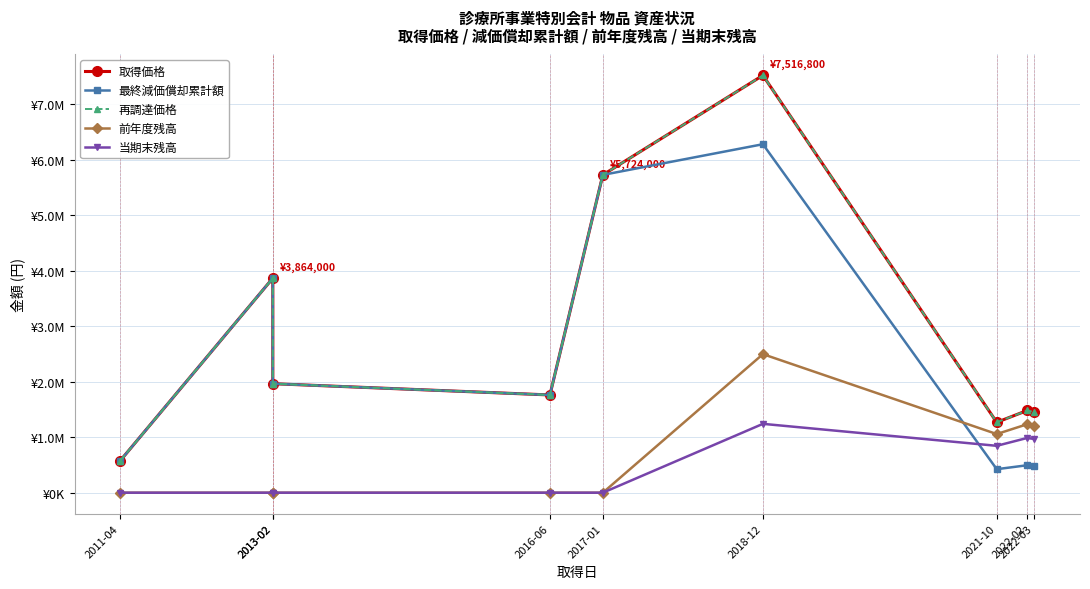

List the labels in order of 再調達価格 value, largest first.

2018-12, 2017-01, 2013-02, 2013-02, 2016-06, 2022-02, 2022-03, 2021-10, 2011-04